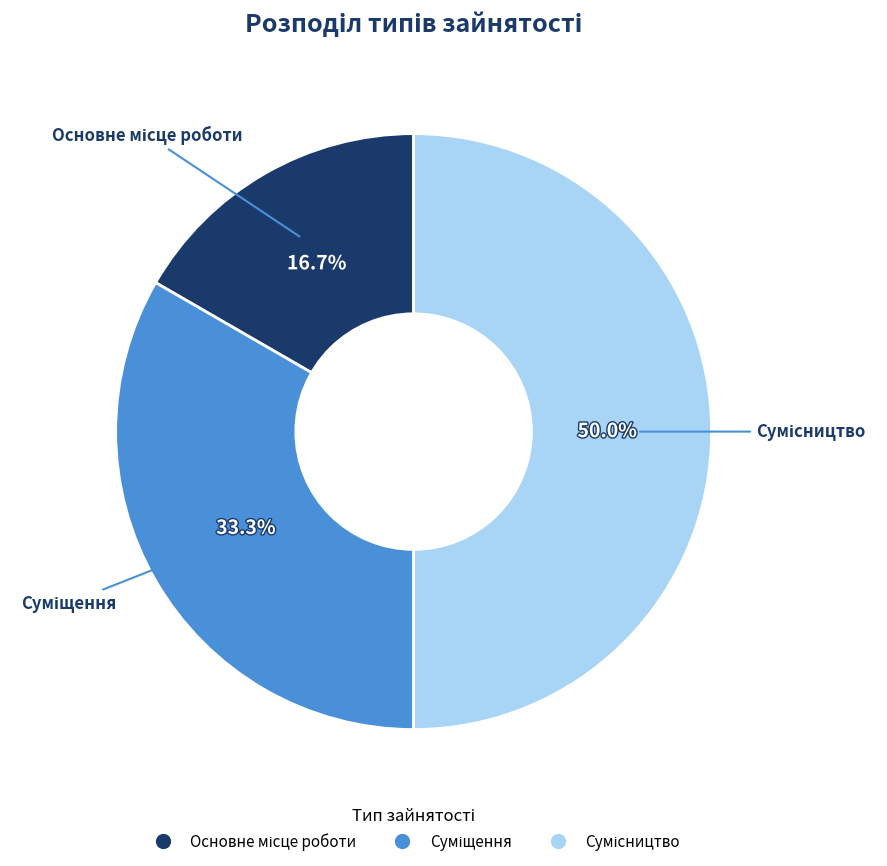

Is the sum of Суміщення and Основне місце роботи greater than half?

No